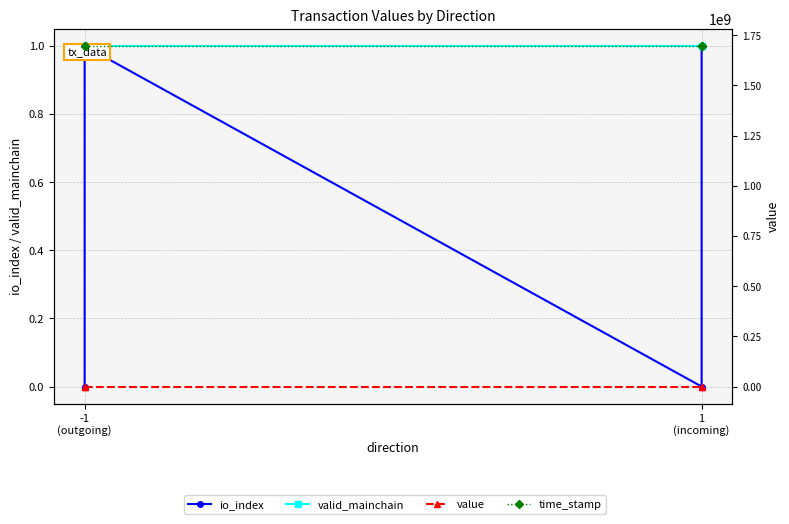

Is the value of io_index at 1 (incoming) greater than the value of valid_mainchain at -1 (outgoing)?

No